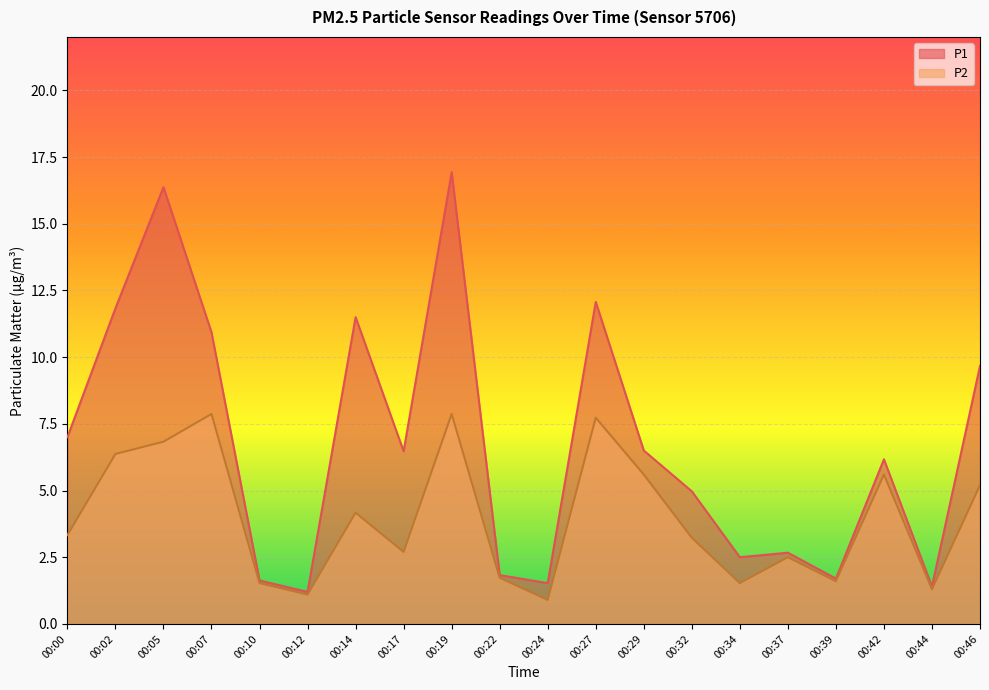

What is the spread (max minus min) of values at 00:34?

1.0